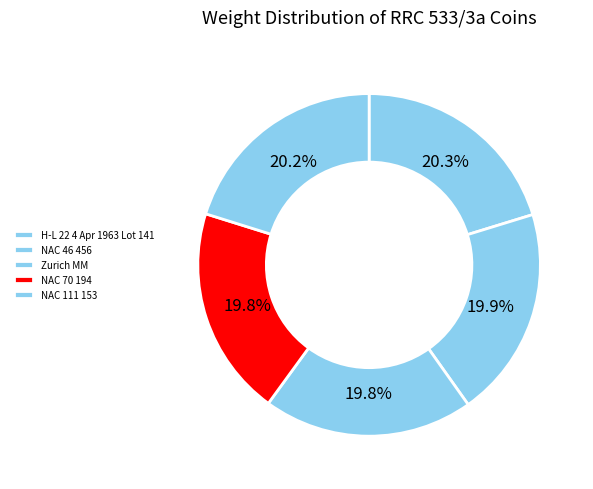

To the nearest percent, what portion does NAC 111 153 represent?

20%